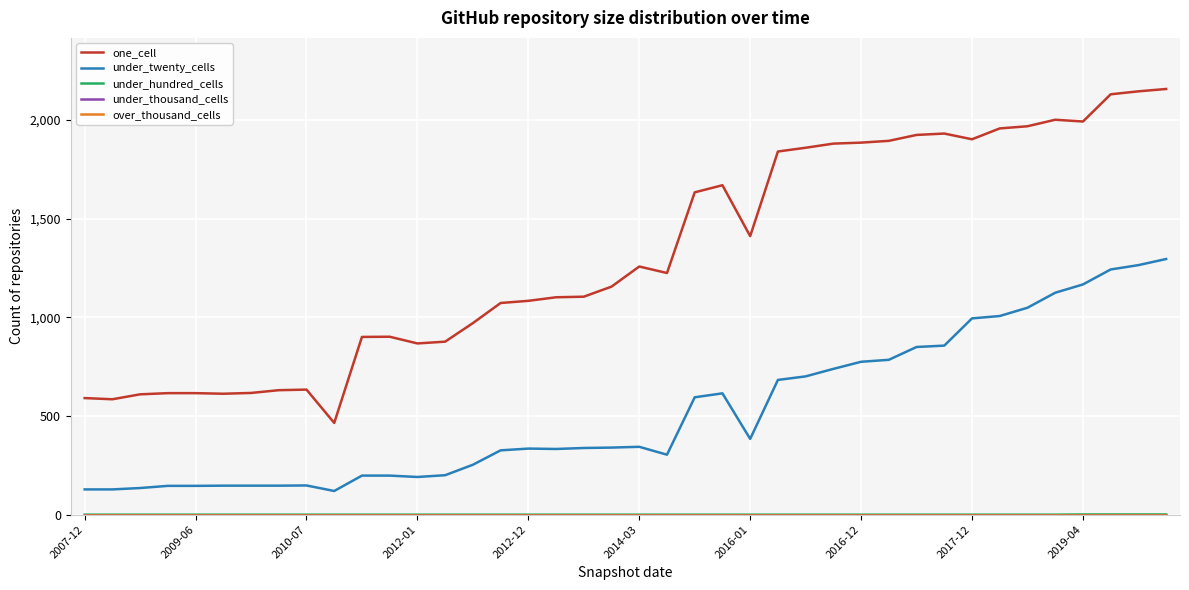

Rank the categories by under_hundred_cells value from lowest to highest.

2007-12, 2009-06, 2010-07, 2012-01, 2012-12, 2014-03, 2016-01, 2016-12, 2017-12, 2019-04, 10, 11, 12, 13, 14, 15, 16, 17, 18, 19, 20, 21, 22, 23, 24, 25, 26, 27, 28, 29, 30, 31, 32, 33, 34, 35, 36, 37, 38, 39